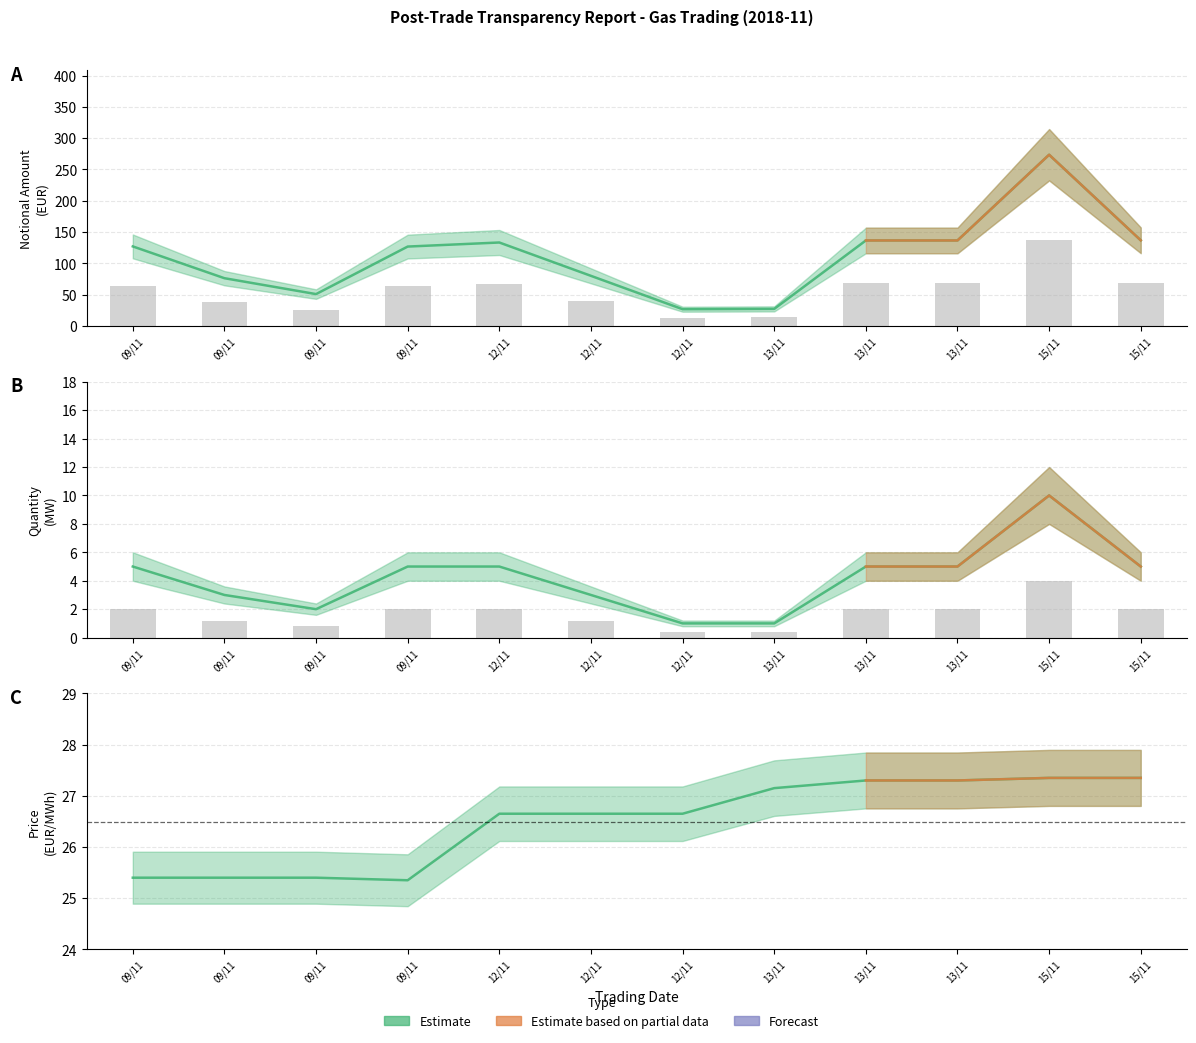

What is the approximate value of Price at 09/11?

25.4